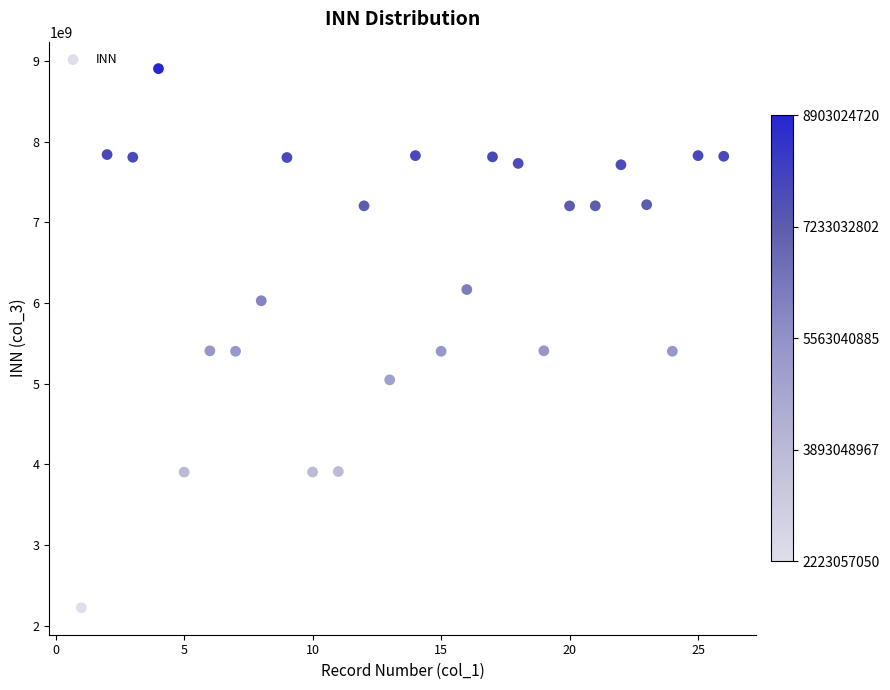

What is the range of X values (max minus min)?

25